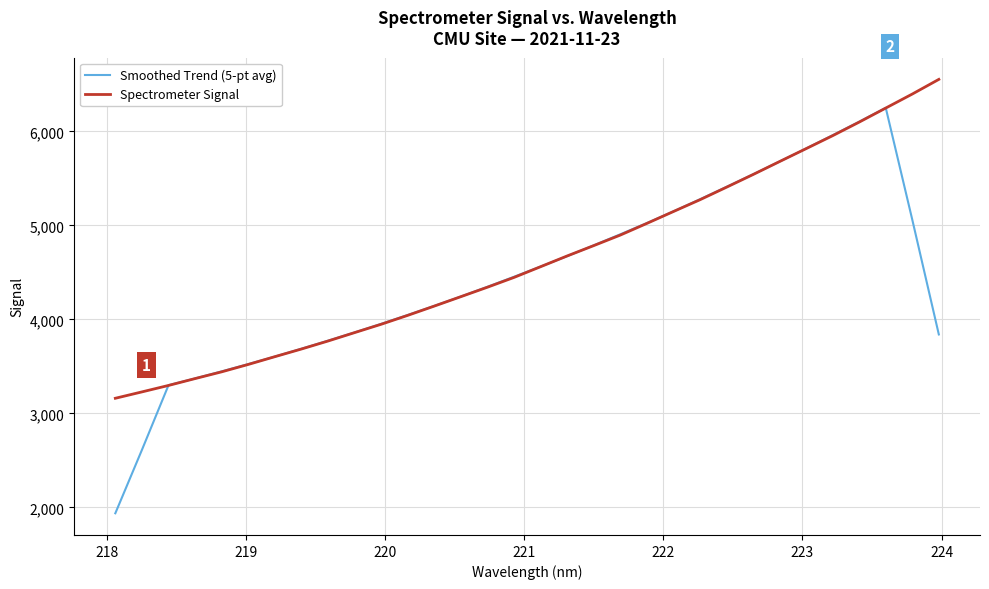

What are all the series names shown in the legend?

Smoothed Trend (5-pt avg), Spectrometer Signal